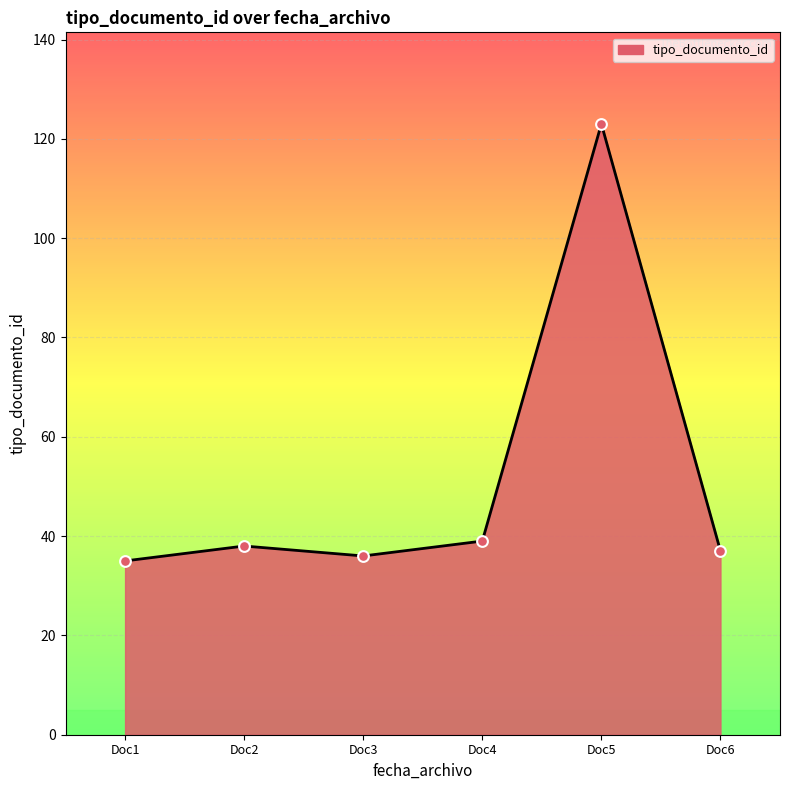

Between Doc6 and Doc5, which is larger?

Doc5